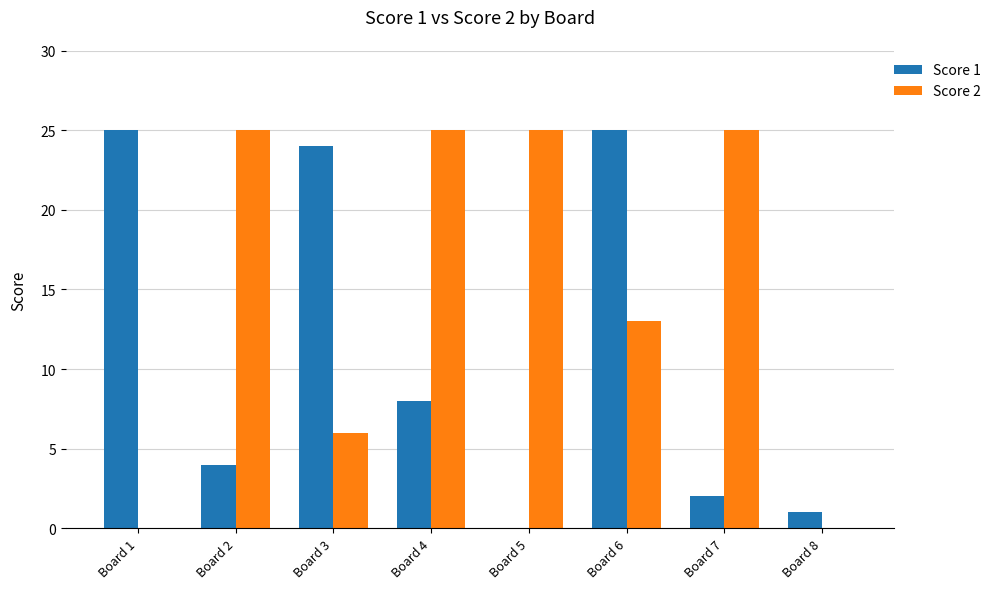

Which series changed the most between Board 5 and Board 6?

Score 1